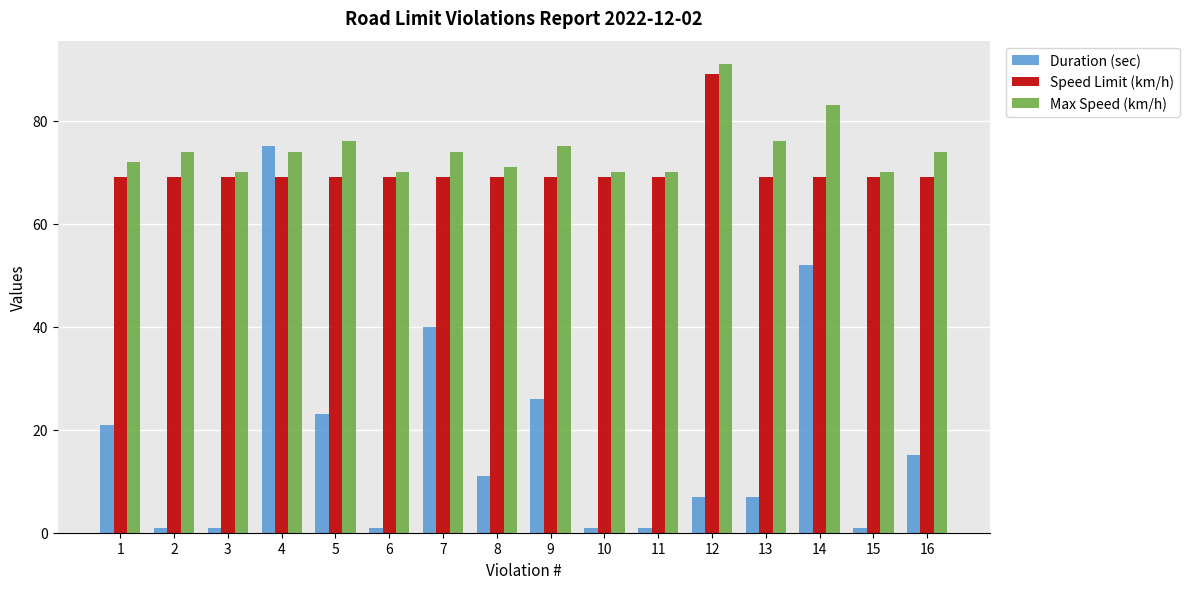

Reading left to right, list all the values displayed in this chart.

Duration (sec): 1=21	2=1	3=1	4=75	5=23	6=1	7=40	8=11	9=26	10=1	11=1	12=7	13=7	14=52	15=1	16=15
Speed Limit (km/h): 1=69	2=69	3=69	4=69	5=69	6=69	7=69	8=69	9=69	10=69	11=69	12=89	13=69	14=69	15=69	16=69
Max Speed (km/h): 1=72	2=74	3=70	4=74	5=76	6=70	7=74	8=71	9=75	10=70	11=70	12=91	13=76	14=83	15=70	16=74